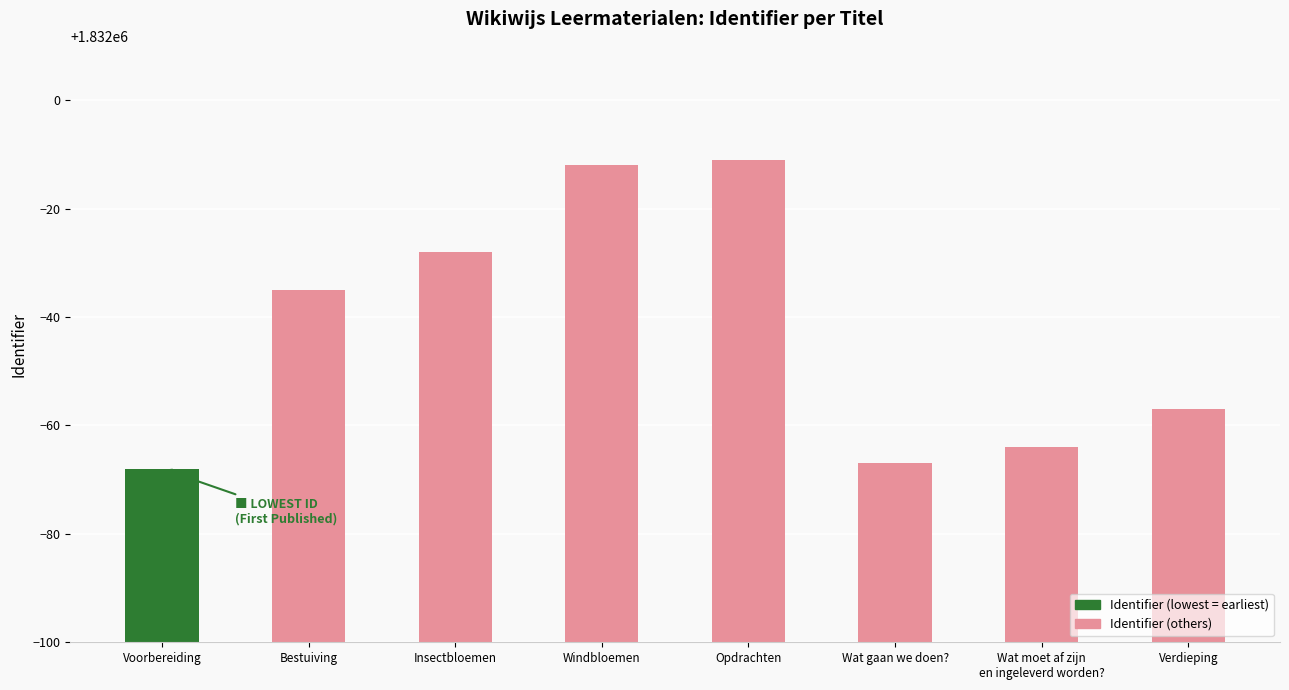

Rank the categories by value from highest to lowest.

Opdrachten, Windbloemen, Insectbloemen, Bestuiving, Verdieping, Wat moet af zijn
en ingeleverd worden?, Wat gaan we doen?, Voorbereiding